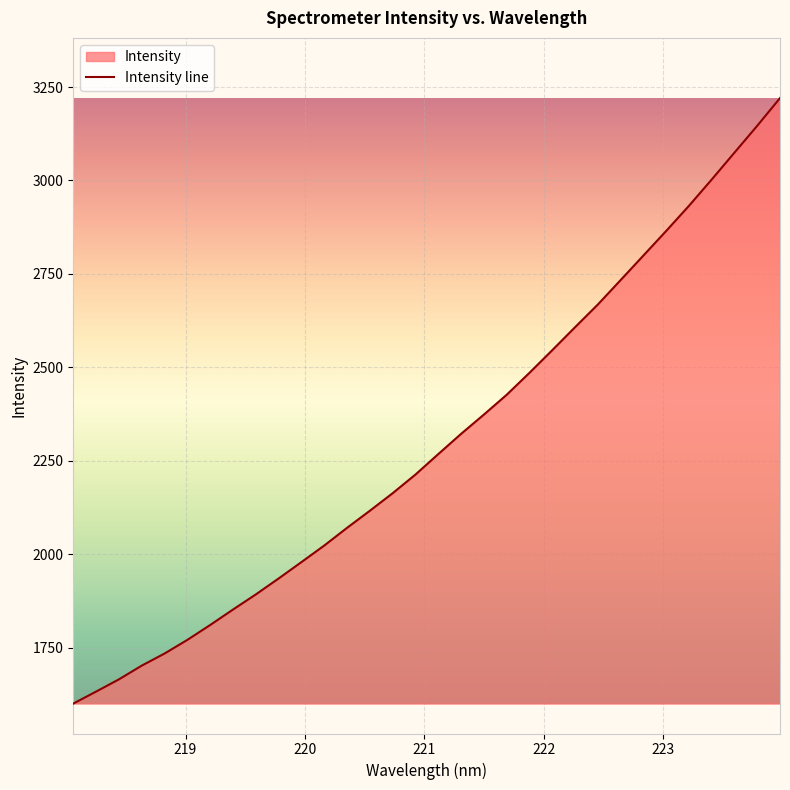

True or false: there are more than 1 points higher than both neighbors.

False